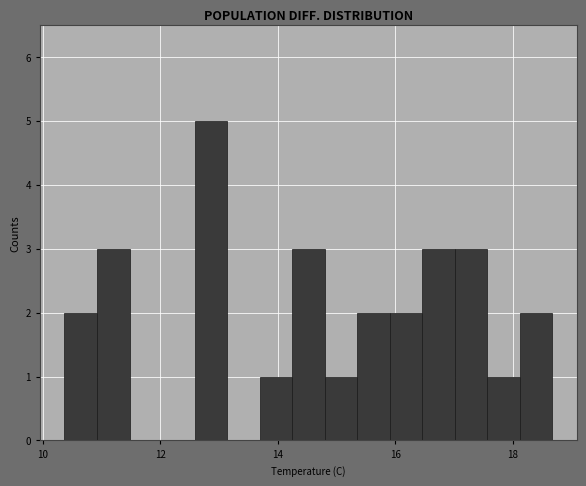

Around what value on the x-axis is the tallest bar? Give the approximate position of its centre, as read against the axis.

12.8